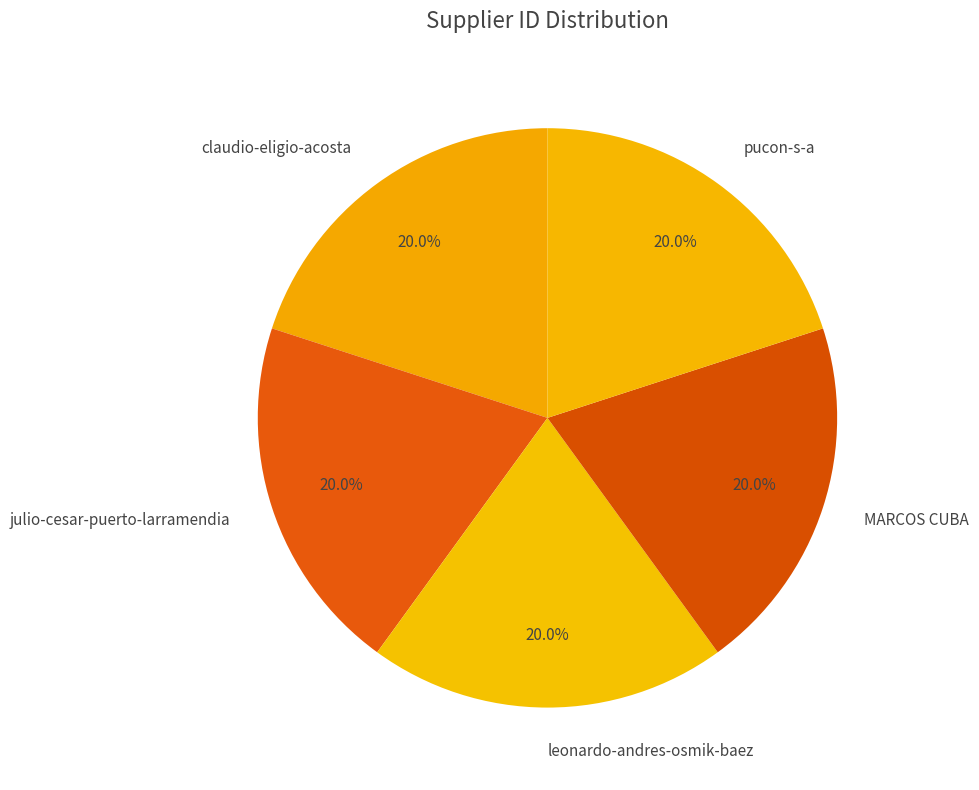

Combined, do MARCOS CUBA and julio-cesar-puerto-larramendia account for over 50%?

No